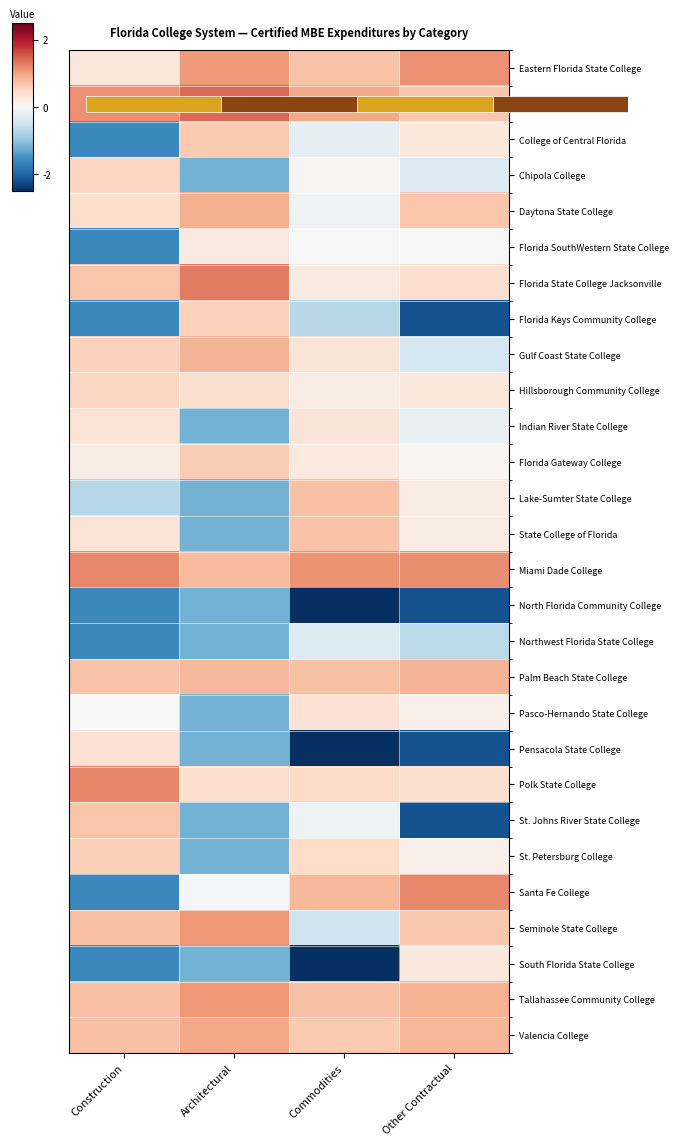

What is the average value of the Daytona State College series?

0.5